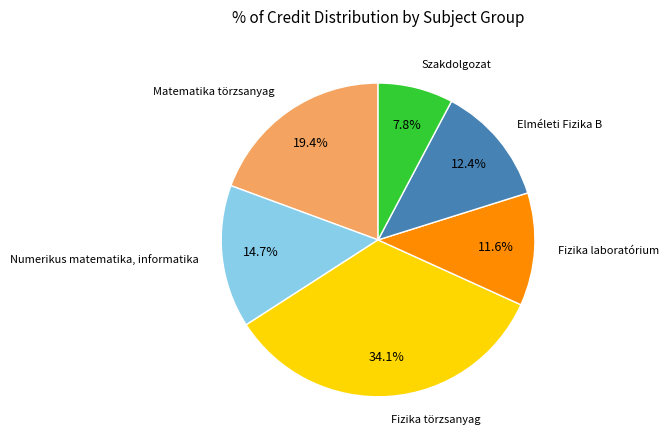

Does any single category account for the majority?

No